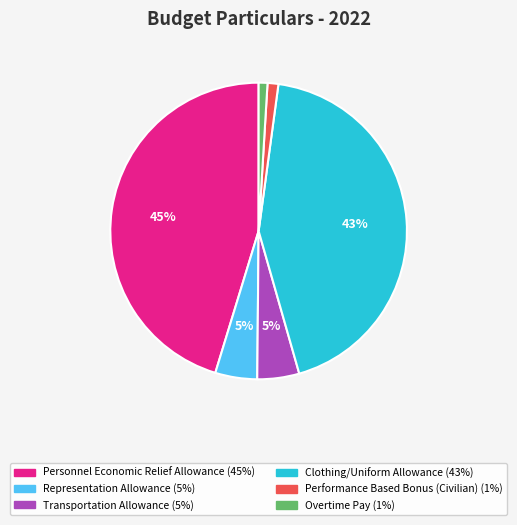

To the nearest percent, what is the average slice percentage?

17%